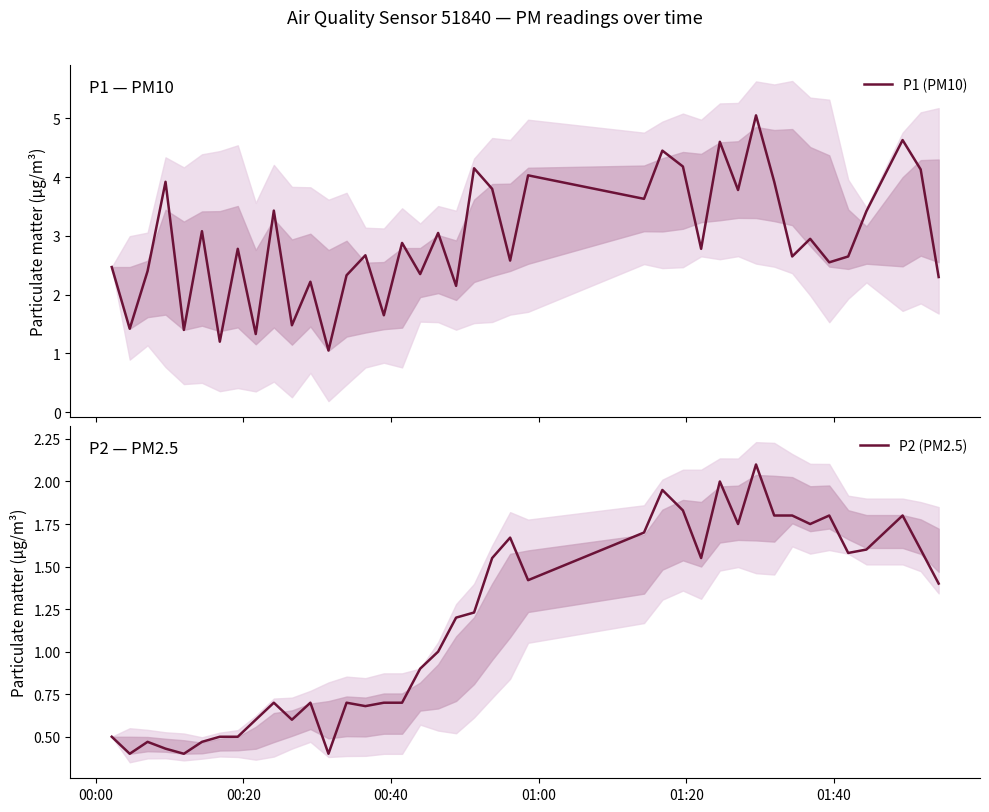

What is the lowest value of the P1 (PM10) series?

1.1